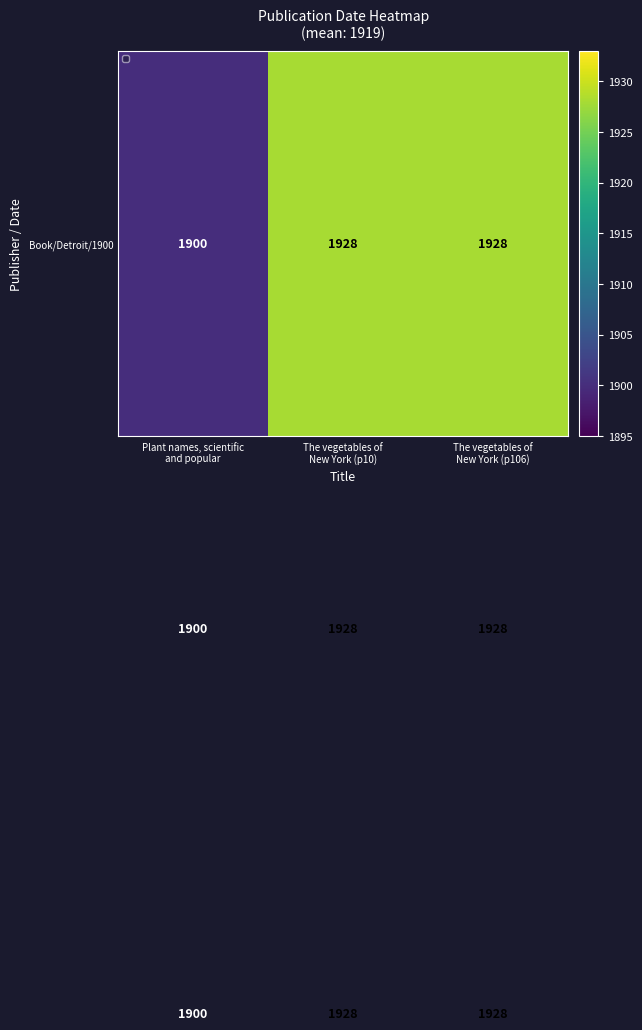

What is the maximum value shown in the chart?

1928